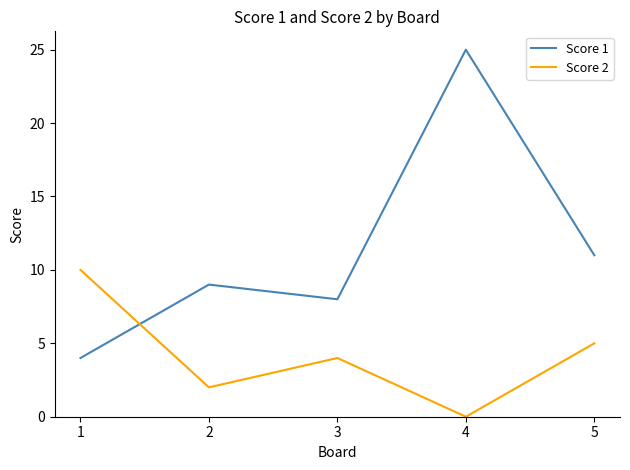

At which category does Score 1 reach its first local valley?

3